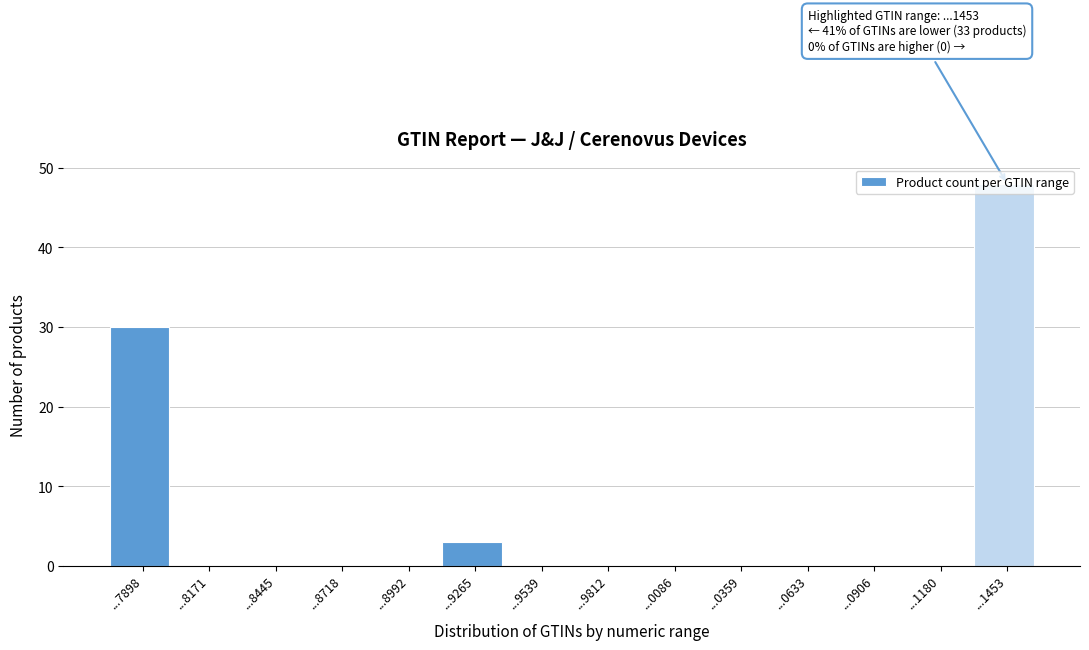

True or false: the data shows -33 at ...8171.

False